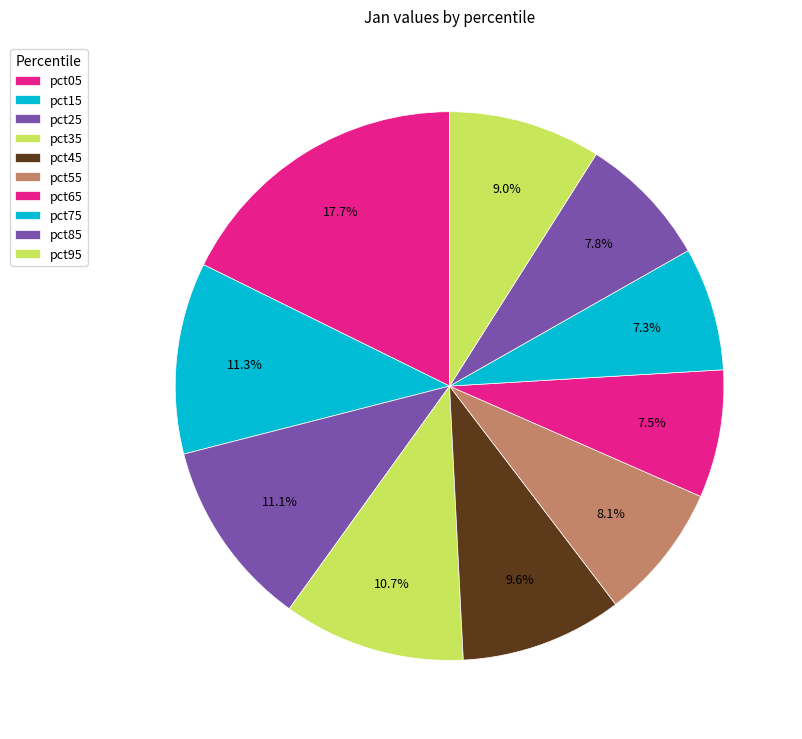

How many segments does this pie chart have?

10